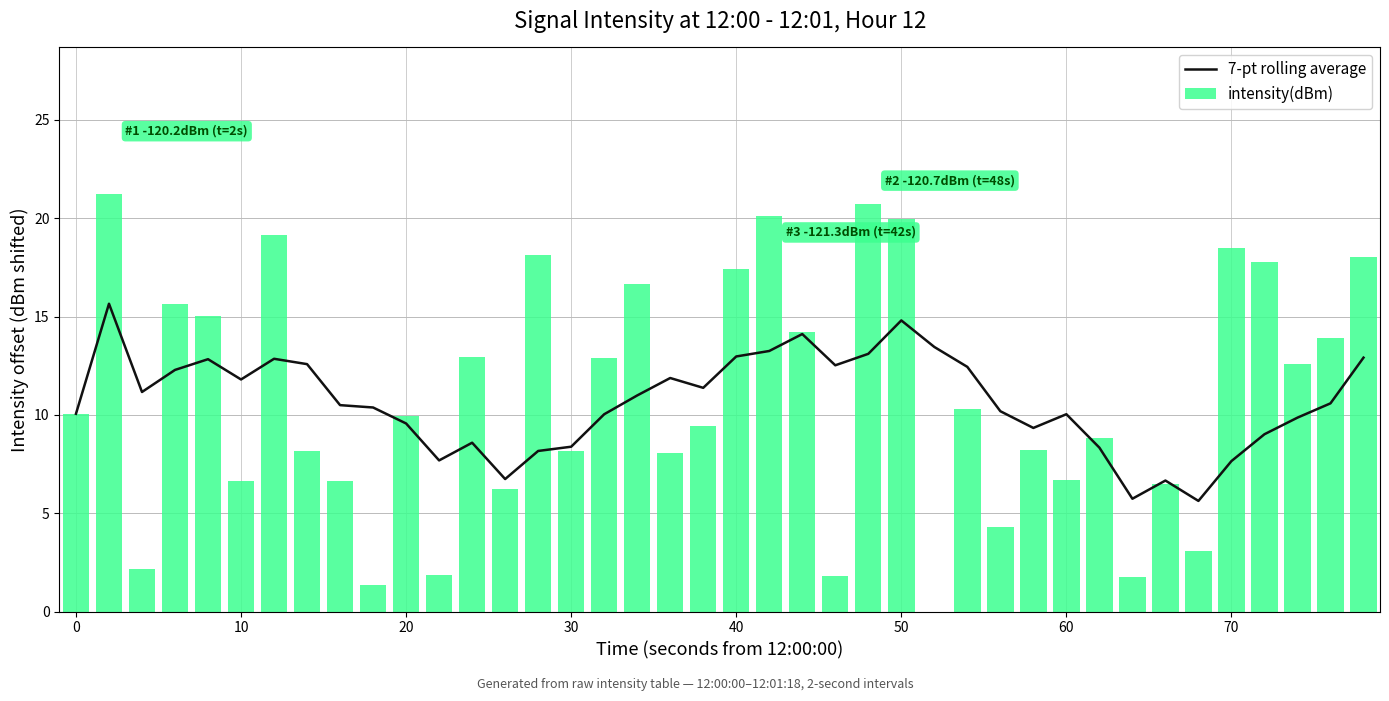

The 7-pt rolling average series shows 10.1 at 0. True or false?

True